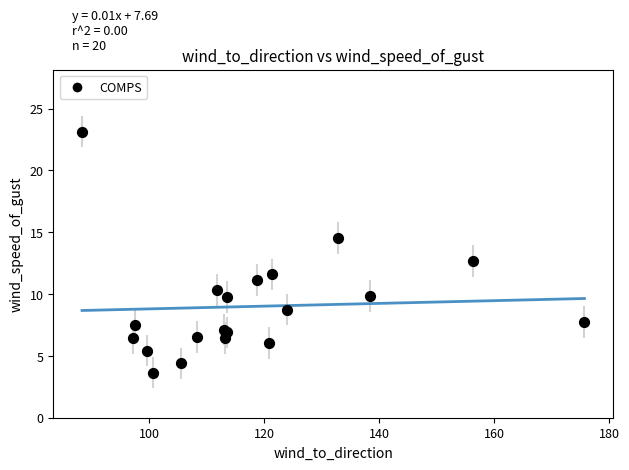

What Y value in the scatter plot is closest to 13?

12.7